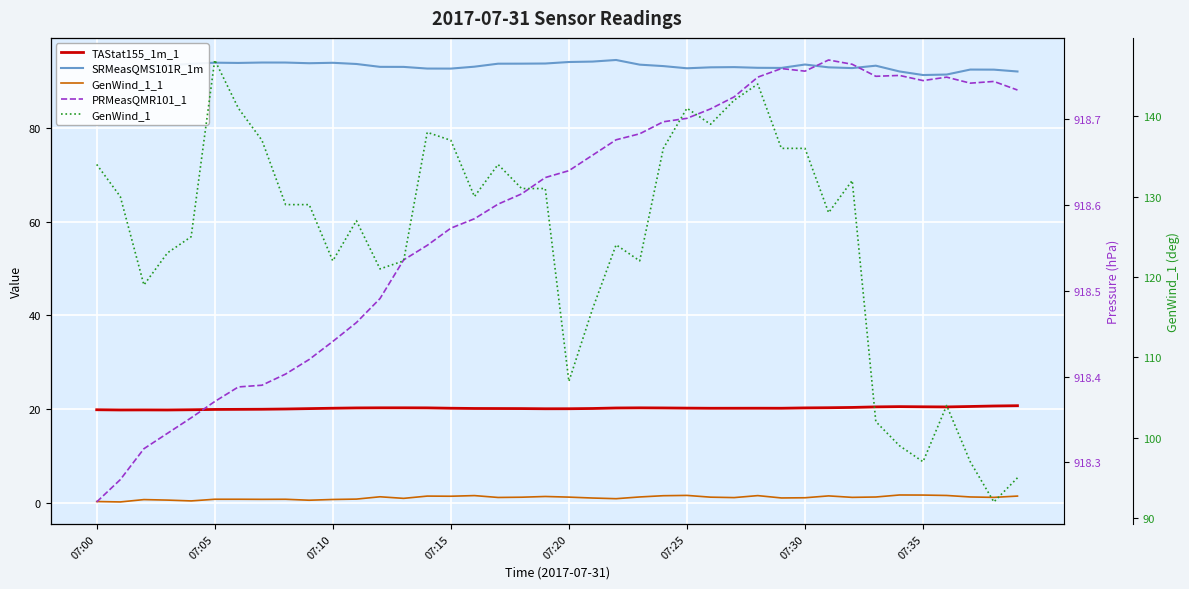

The value of PRMeasQMR101_1 at 07:00 is 918.3. True or false?

True